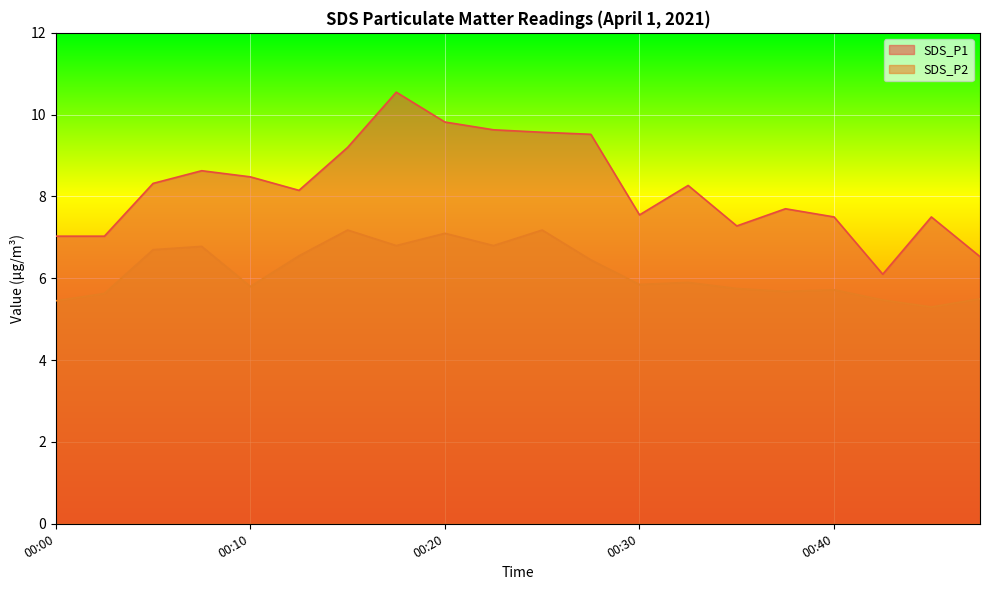

How many series are shown in this chart?

2